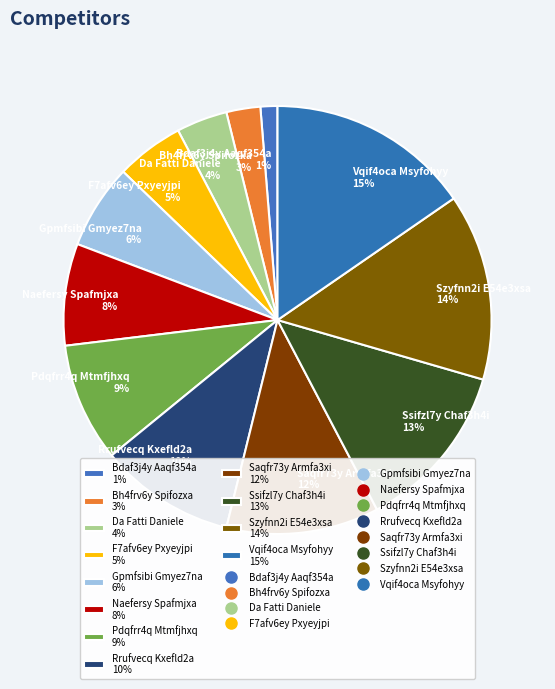

What is the smallest slice in the pie chart?

Bdaf3j4y Aaqf354a